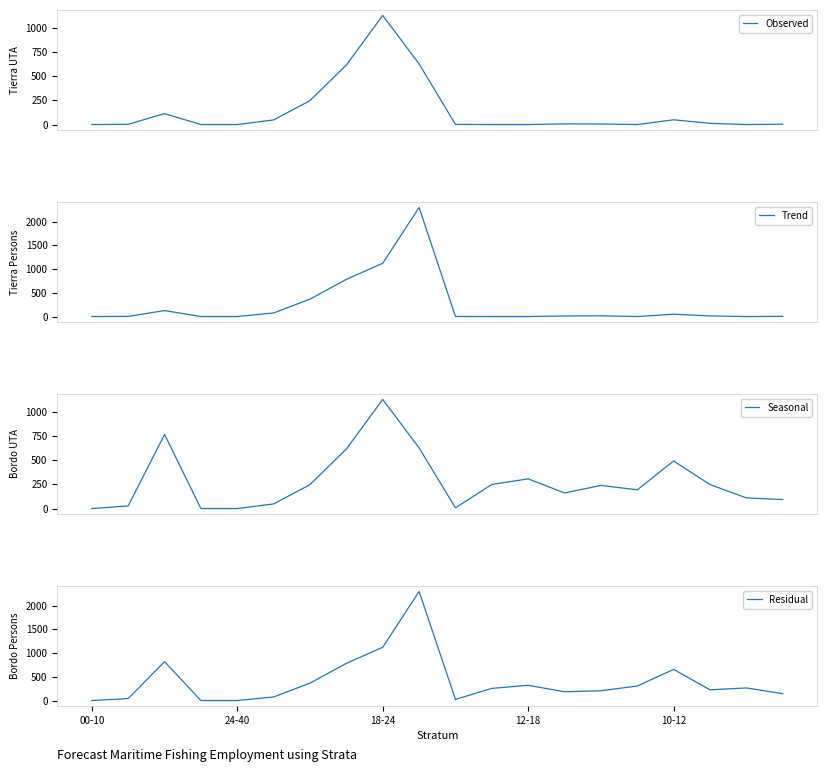

What is the highest value of the Observed series?

1131.5